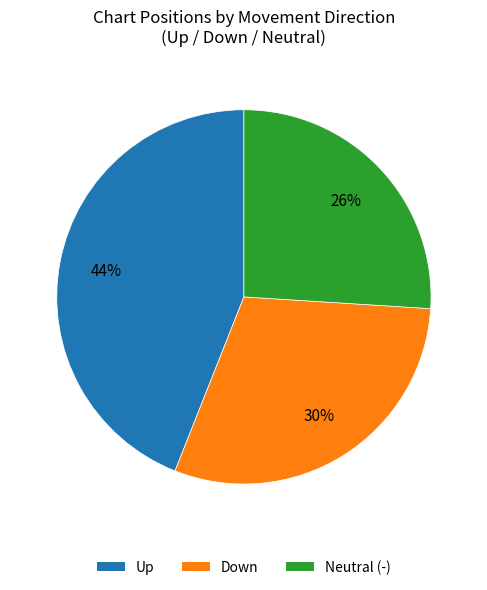

To the nearest percent, what is the difference between the Down and Up slice percentages?

14%